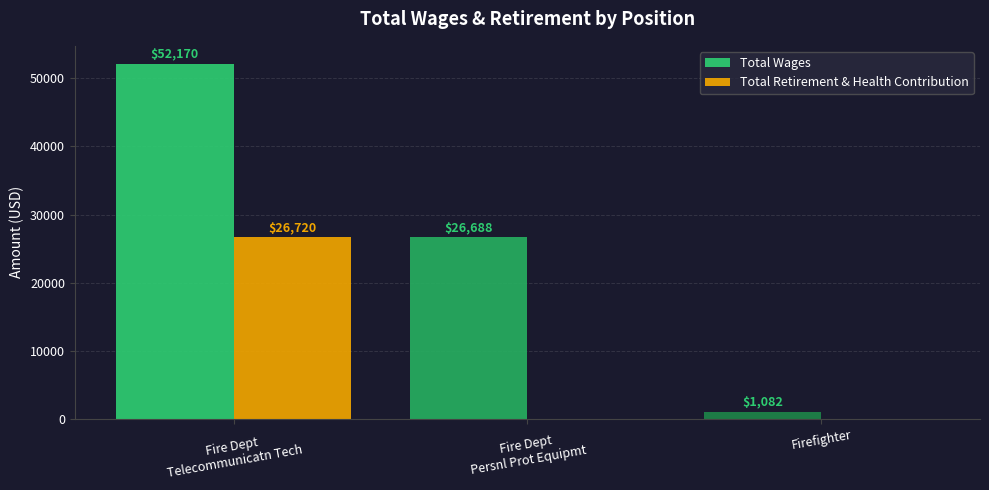

How many groups of bars are there?

3